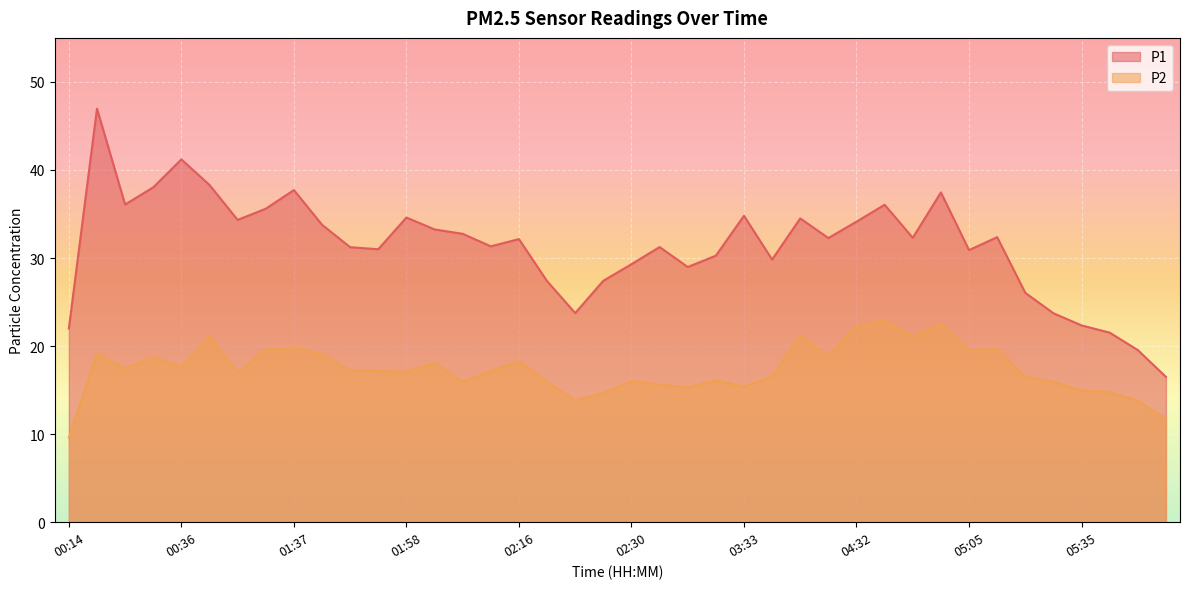

What is the smallest value displayed?

9.6